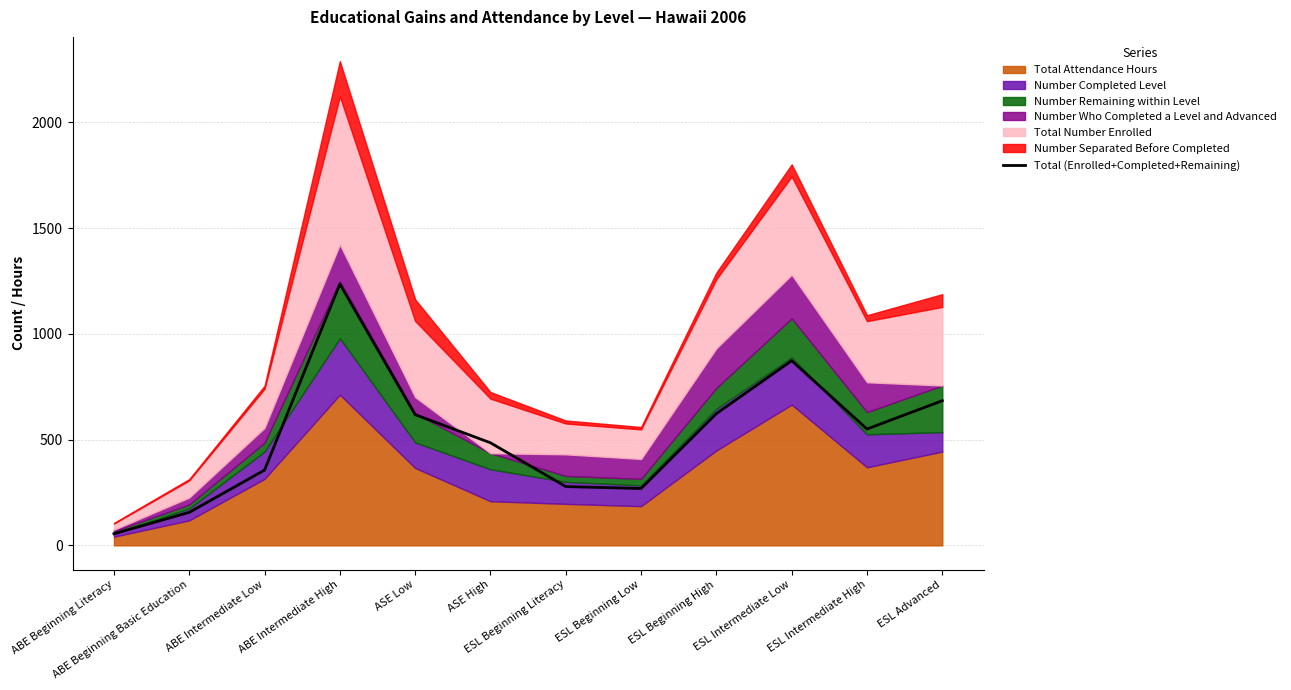

What is the minimum value shown in the chart?

55